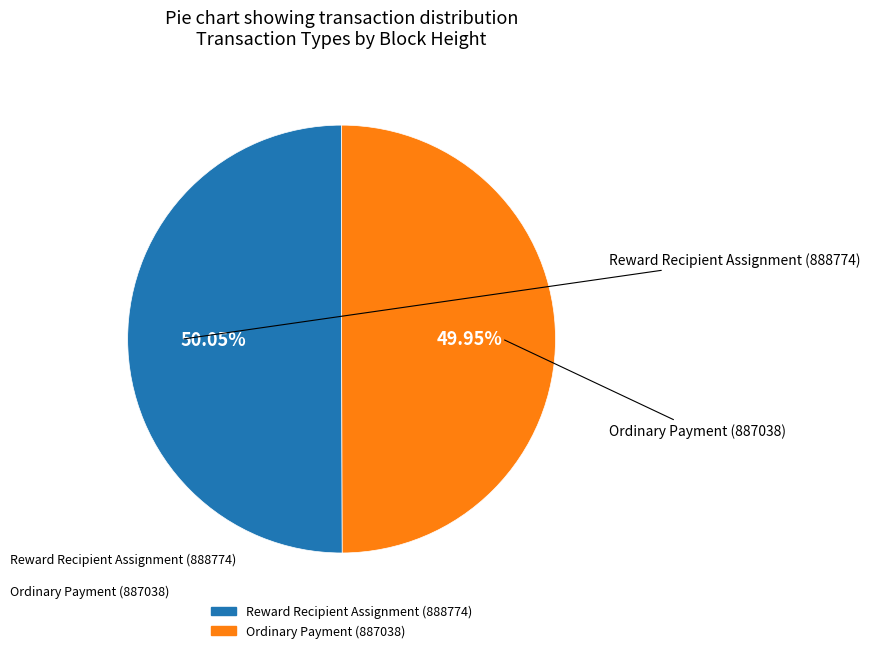

Does any single category account for the majority?

Yes